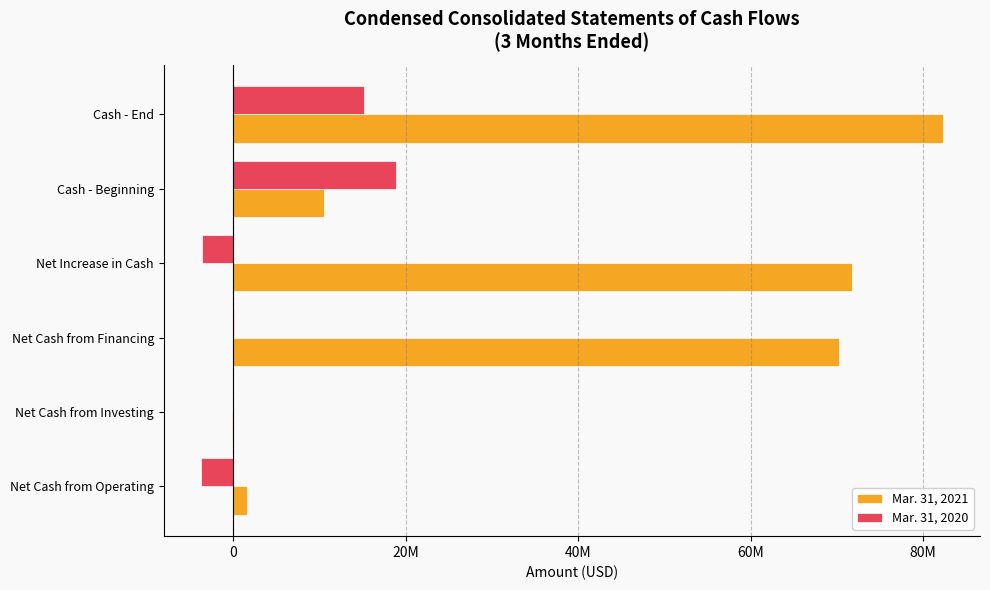

What are all the series names shown in the legend?

Mar. 31, 2021, Mar. 31, 2020